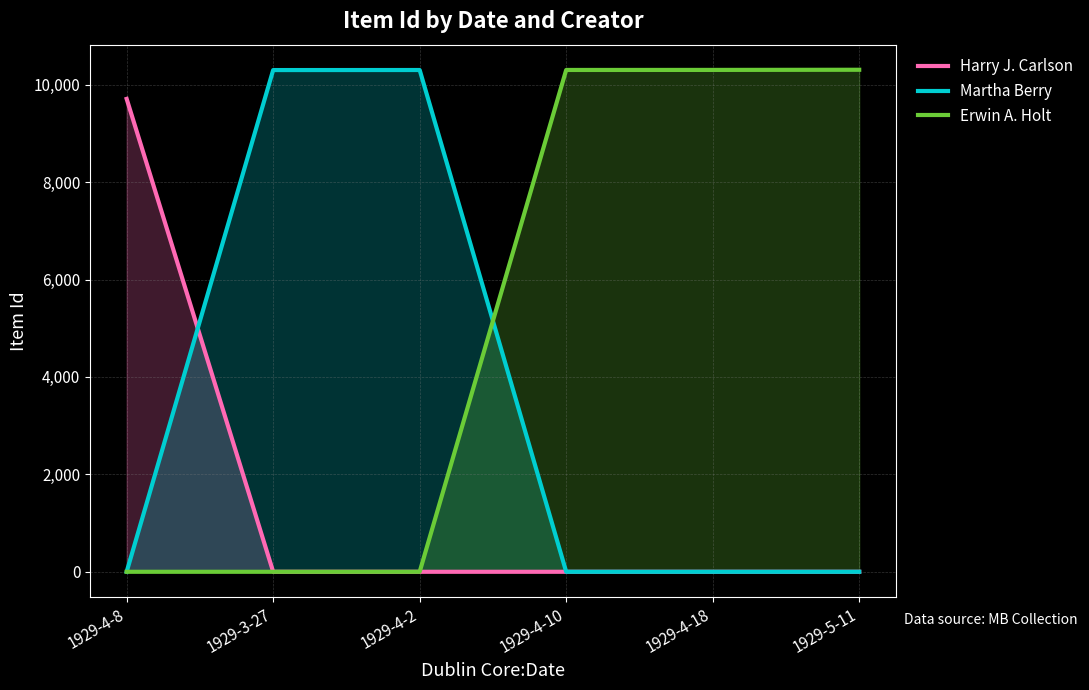

Reading left to right, what are all the values shown in this chart?

Harry J. Carlson: 9708	0	0	0	0	0
Martha Berry: 0	10300	10301	0	0	0
Erwin A. Holt: 0	0	0	10302	10303	10306